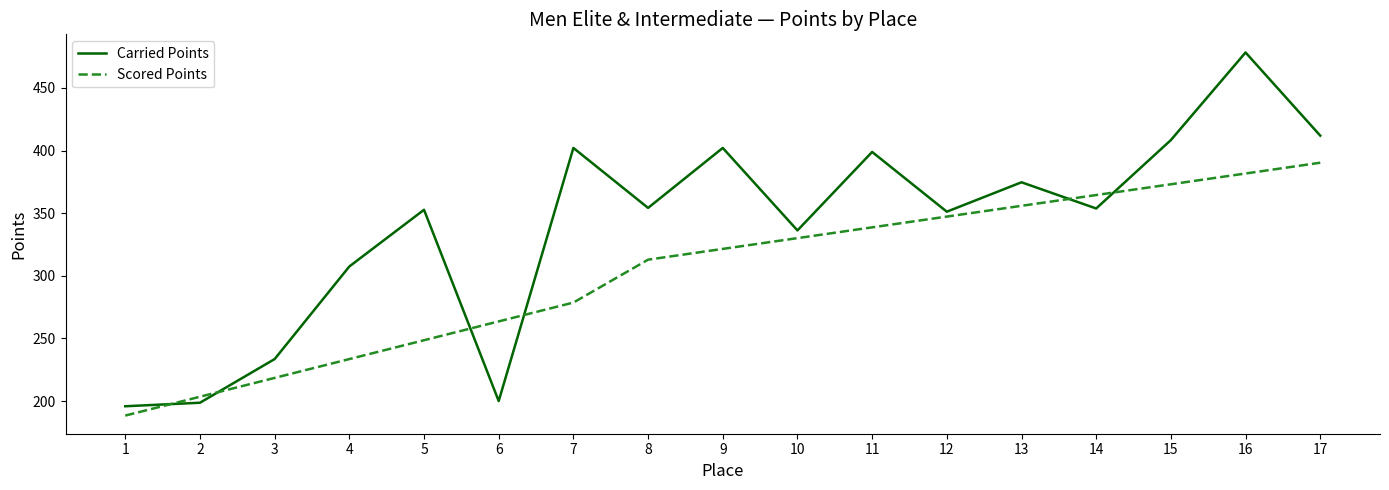

What is the difference between the Carried Points values at 11 and 6?

198.9